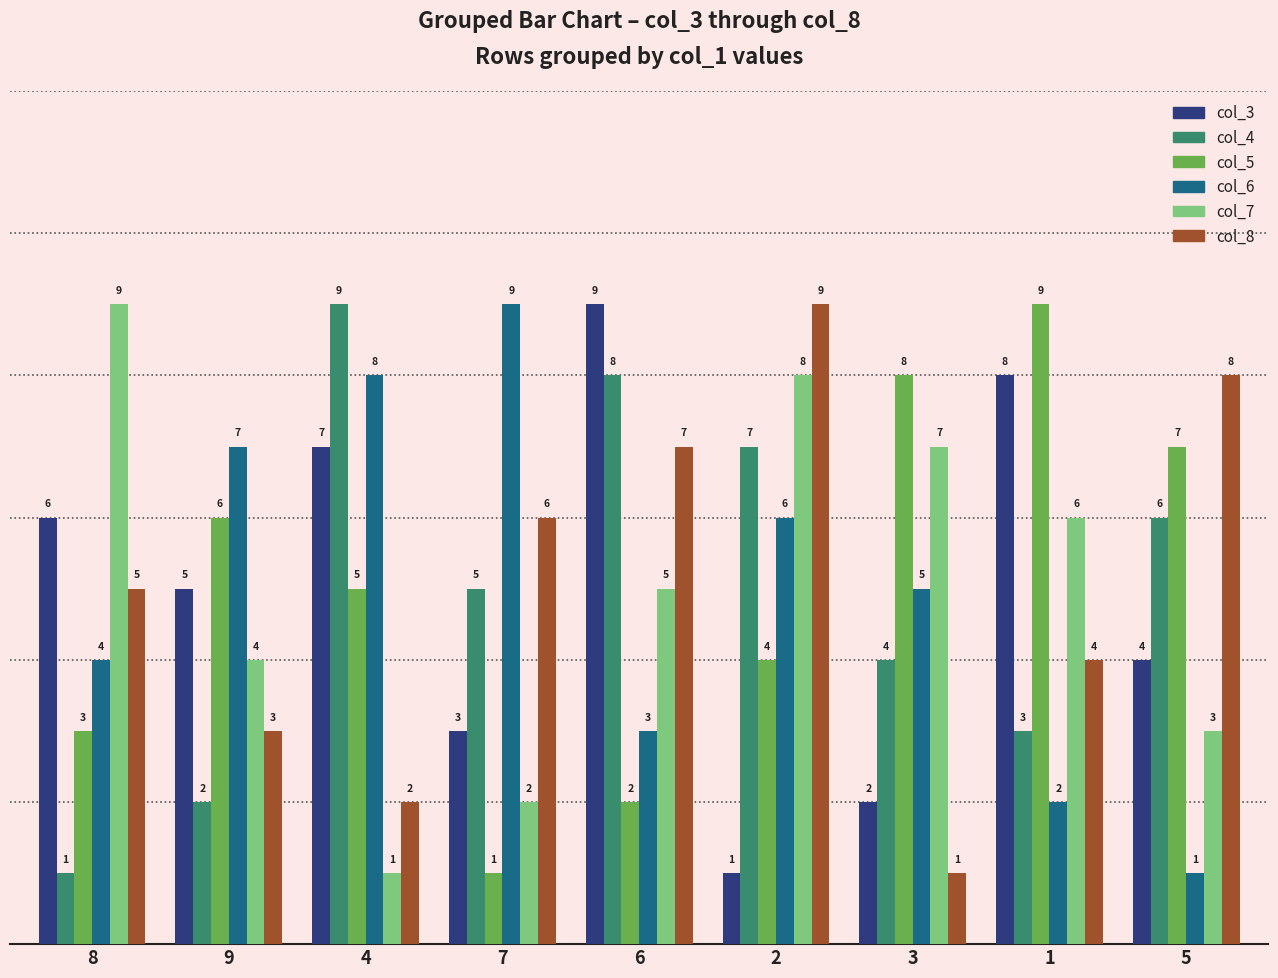

How many col_4 values are between 3 and 7?

5